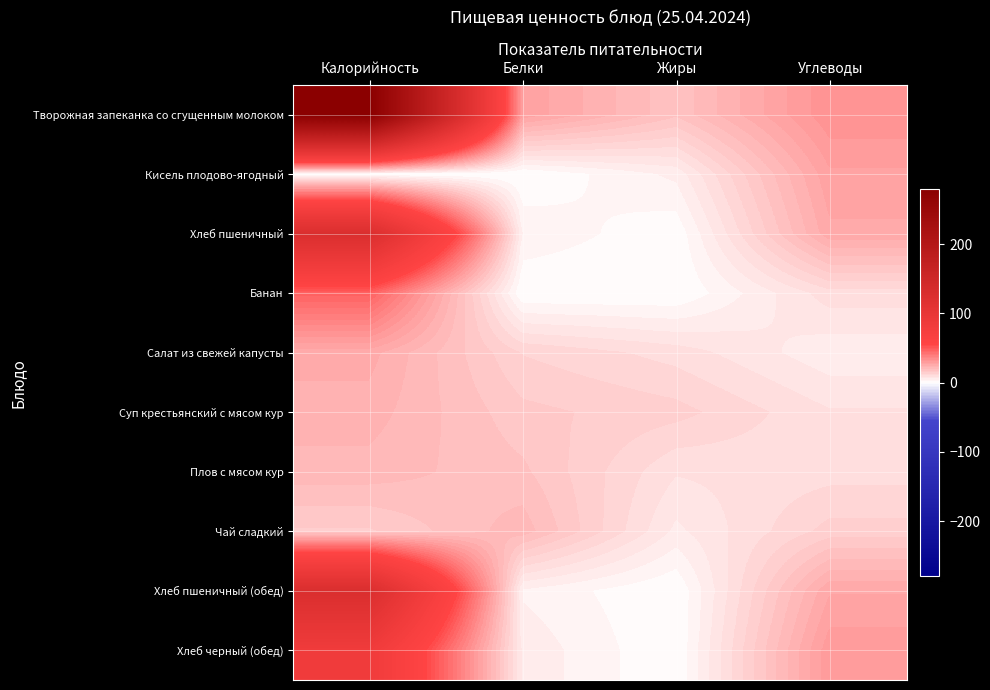

Reading right to left, list all the values displayed in this chart.

Творожная запеканка со сгущенным молоком: Углеводы=32.4	Жиры=18.0	Белки=28.0	Калорийность=280.0
Кисель плодово-ягодный: Углеводы=28.0	Жиры=5.0	Белки=0.0	Калорийность=0.0
Хлеб пшеничный: Углеводы=25.7	Жиры=0.4	Белки=4.0	Калорийность=126.0
Банан: Углеводы=10.0	Жиры=0.0	Белки=0.0	Калорийность=47.0
Салат из свежей капусты: Углеводы=5.0	Жиры=10.0	Белки=13.0	Калорийность=25.0
Суп крестьянский с мясом кур: Углеводы=9.0	Жиры=14.0	Белки=16.0	Калорийность=23.0
Плов с мясом кур: Углеводы=10.0	Жиры=9.0	Белки=18.0	Калорийность=21.0
Чай сладкий: Углеводы=14.0	Жиры=6.0	Белки=21.0	Калорийность=15.0
Хлеб пшеничный (обед): Углеводы=26.0	Жиры=0.0	Белки=4.0	Калорийность=126.0
Хлеб черный (обед): Углеводы=30.0	Жиры=0.0	Белки=6.0	Калорийность=84.0